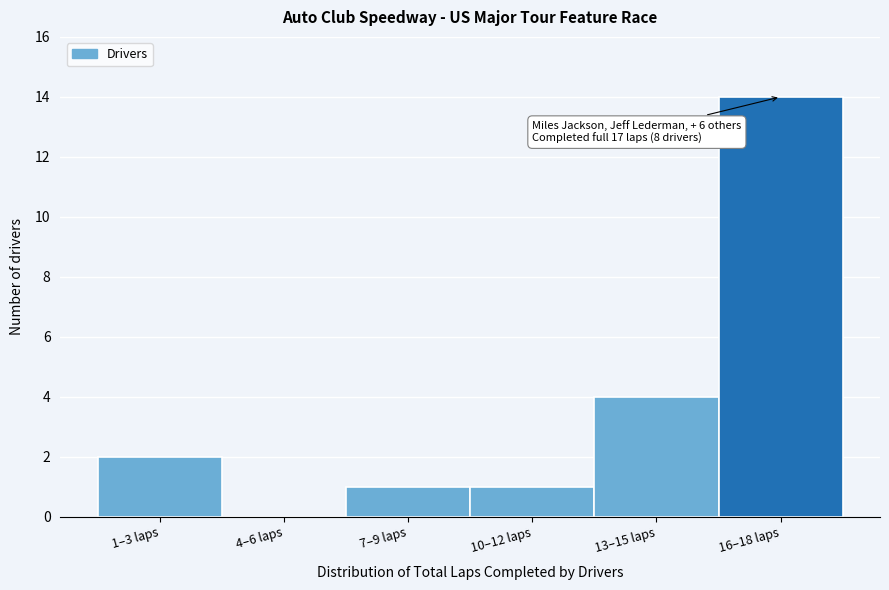

Reading left to right, what are all the values shown in this chart?

1–3 laps=2	4–6 laps=0	7–9 laps=1	10–12 laps=1	13–15 laps=4	16–18 laps=14